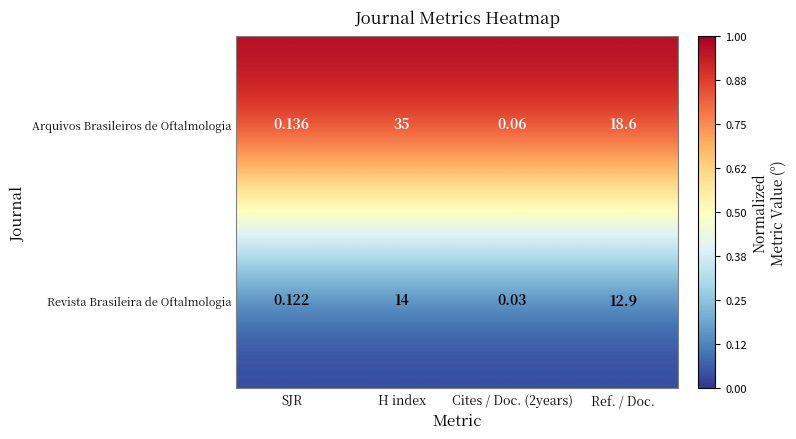

At which category is the sum across all series the highest?

H index